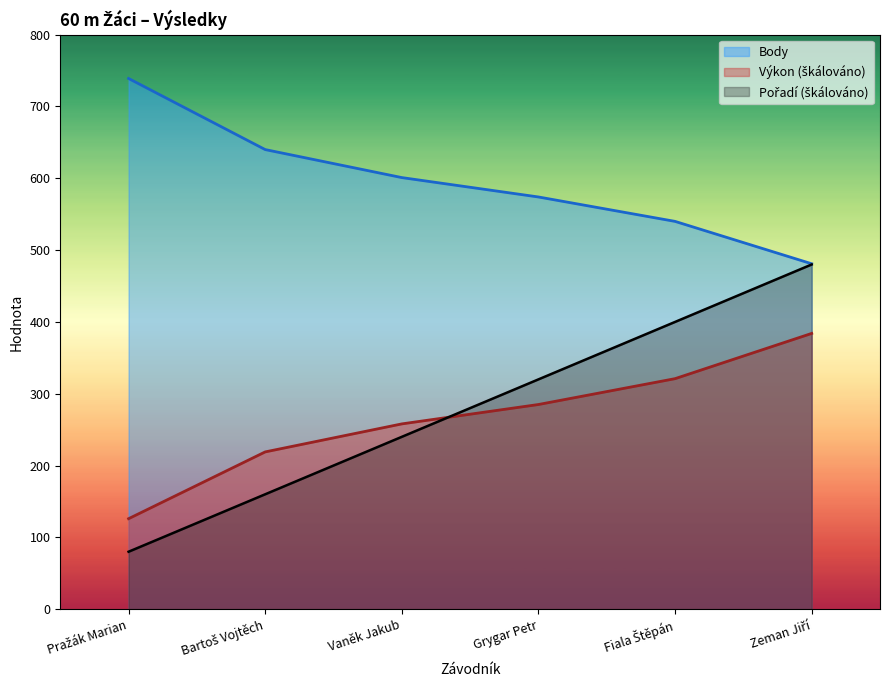

At which label does Výkon reach its minimum?

Pražák Marian